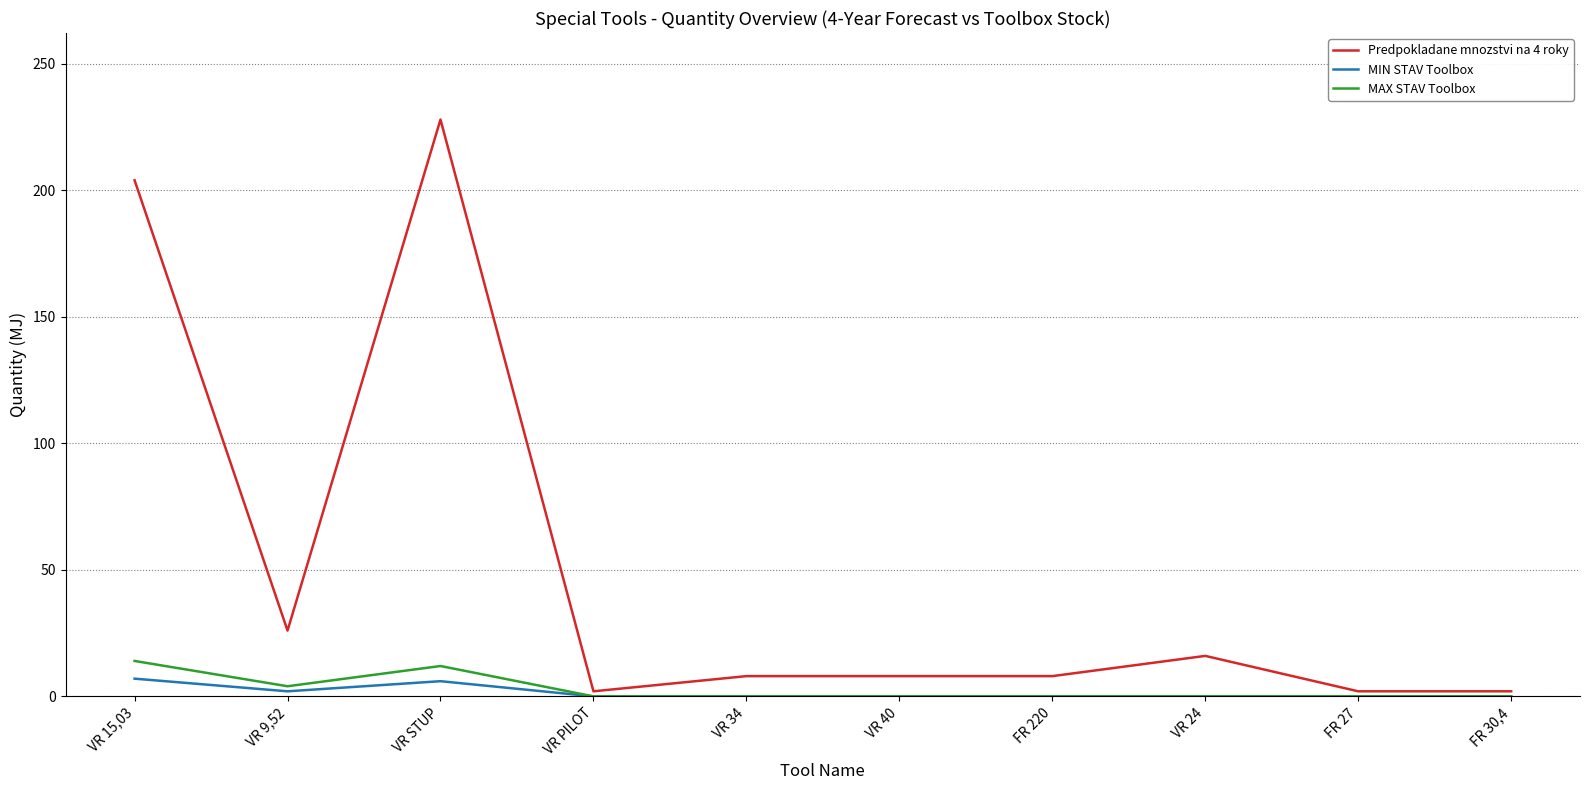

How many values in the Predpokladane mnozstvi na 4 roky series are below 8?

3